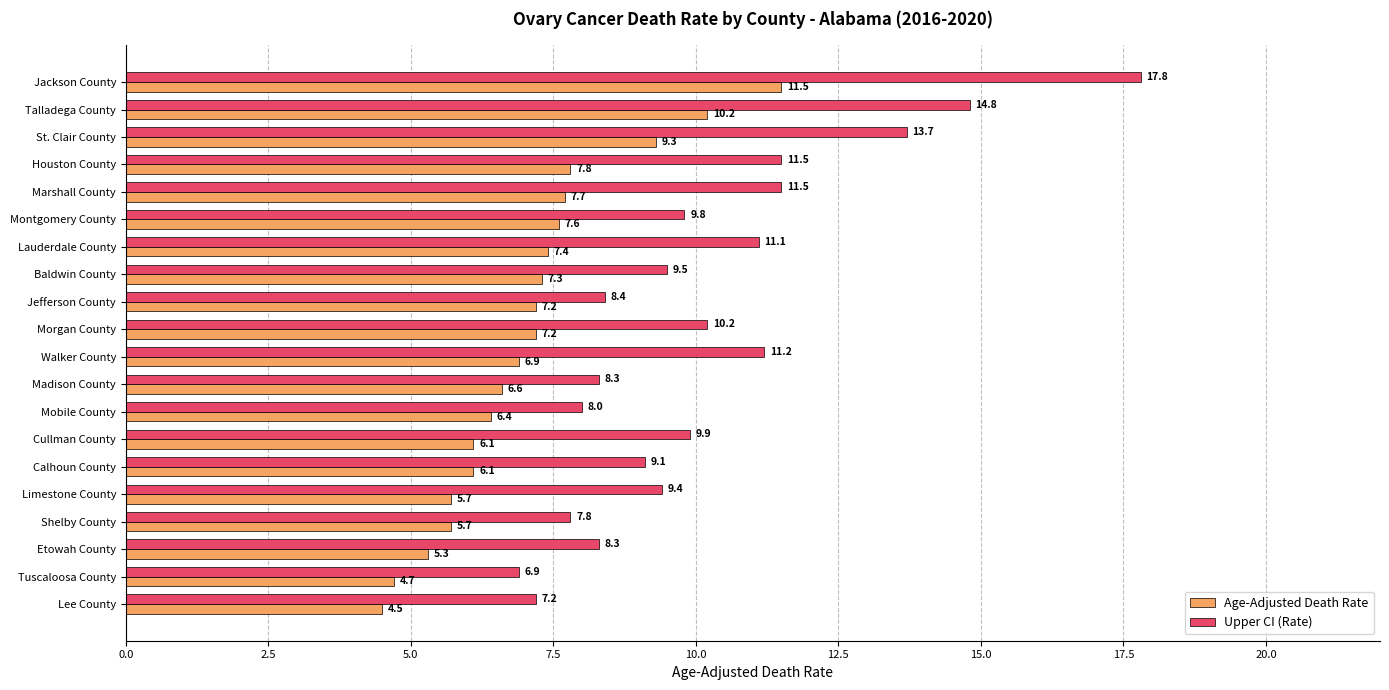

What is the difference between the maximum and second lowest values in the Upper CI (Rate) series?

10.6